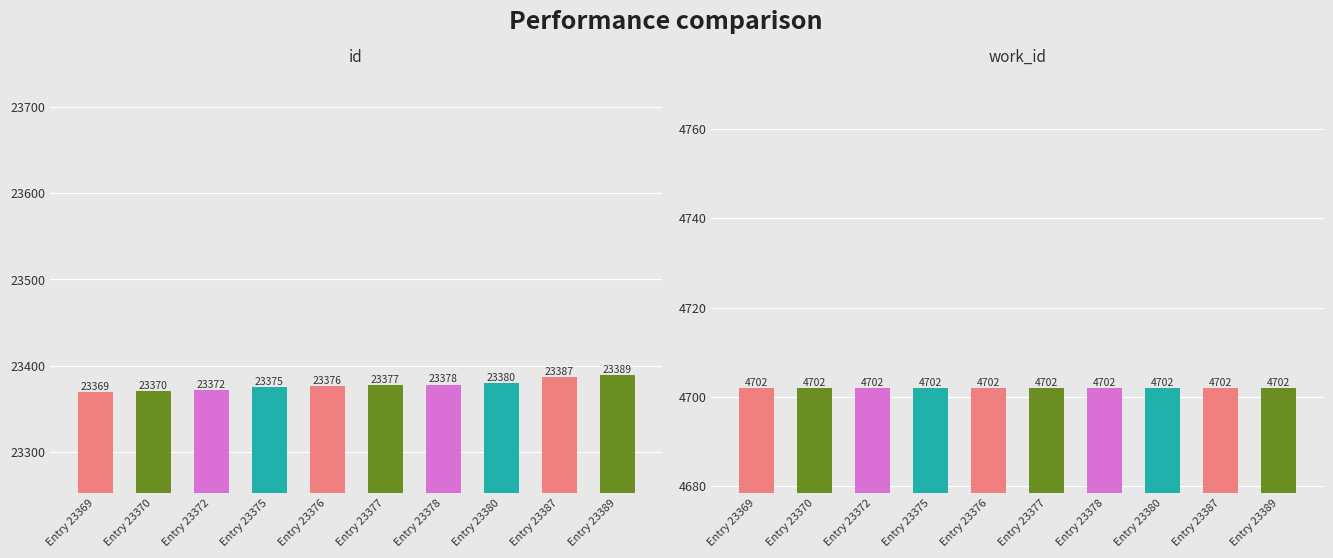

What is the difference between the highest and lowest values at Entry 23389?

18687